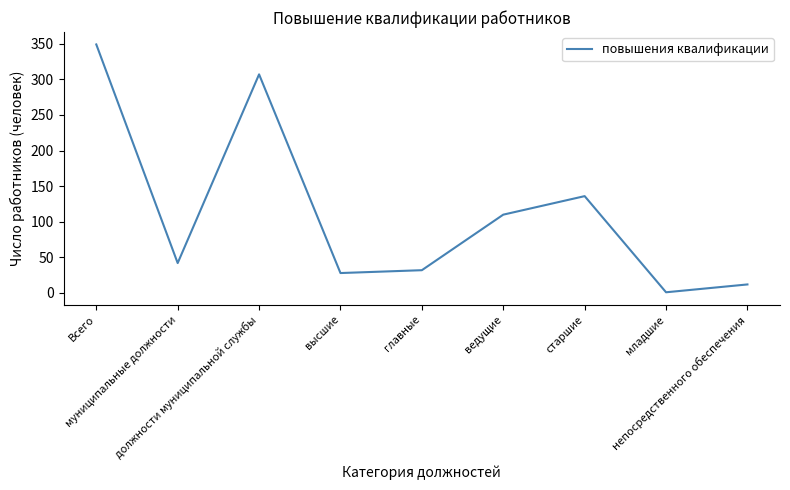

At which label is the value closest to 175?

старшие